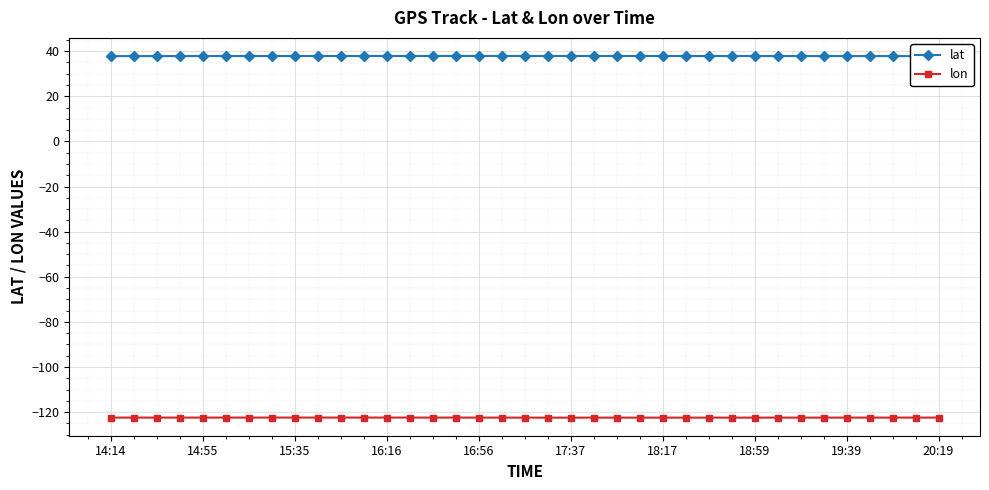

True or false: lon has a value of -190.7 at 17:37.

False